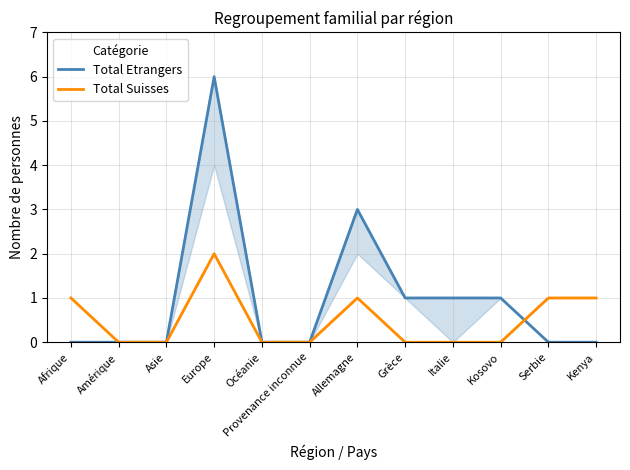

At which category does Total Suisses reach its first local peak?

Europe